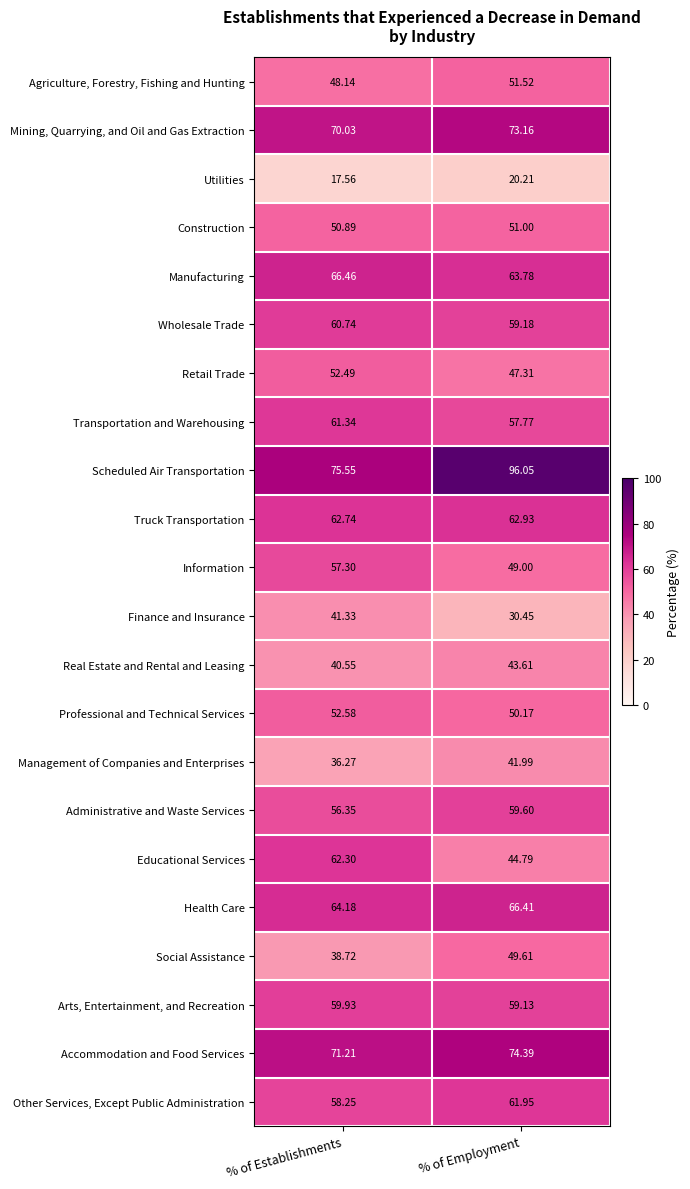

At which category is the sum across all series the highest?

% of Employment